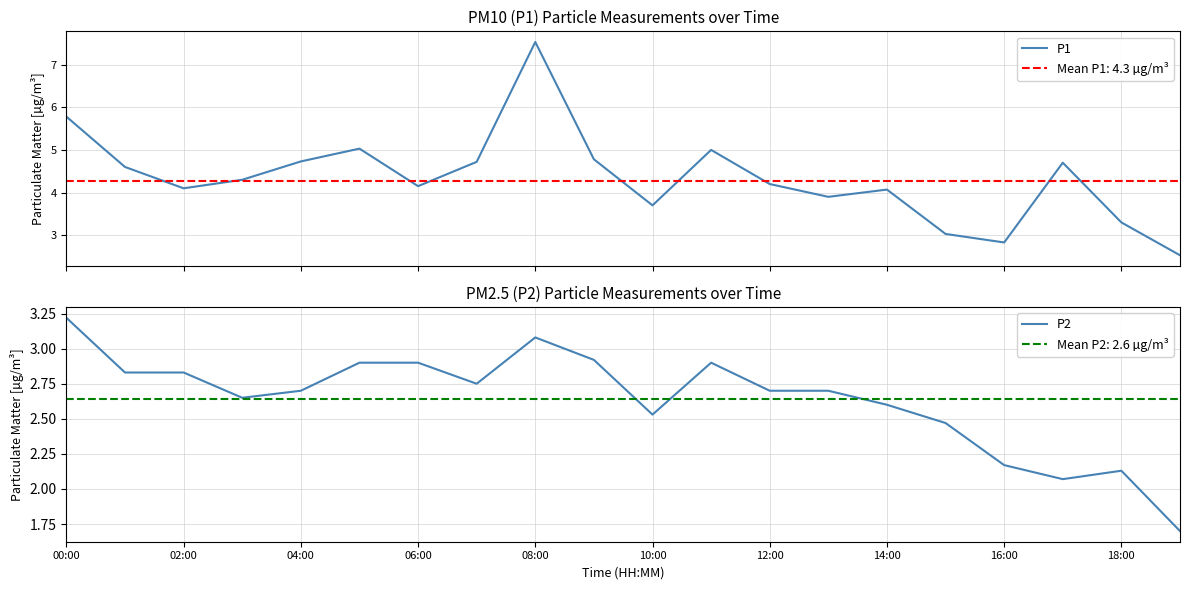

List the series in order of their peak value, highest first.

P1, P2